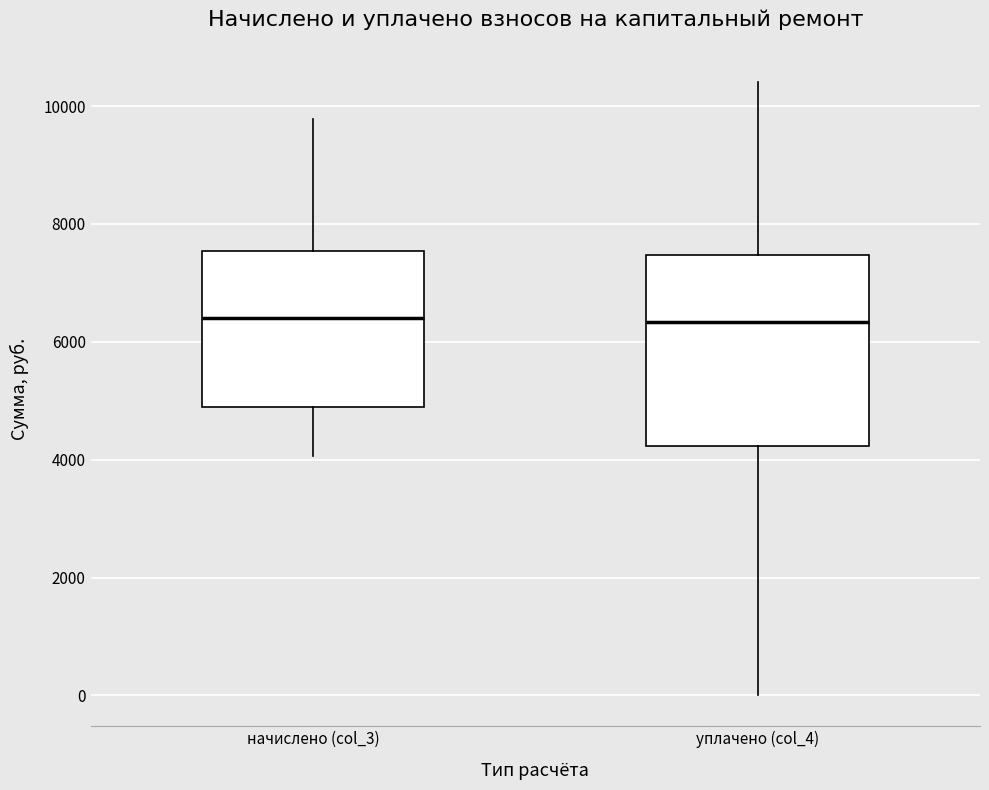

Reading left to right, read every box against the y-axis: the position of its median line, the range the box covers, and the ends of its whiskers. The values are not printed on the chart, so give them approximately, as read against the axis.

начислено (col_3): median 6400, box 4800 to 7600, whiskers 4000 to 9800
уплачено (col_4): median 6400, box 4200 to 7400, whiskers 0 to 10400